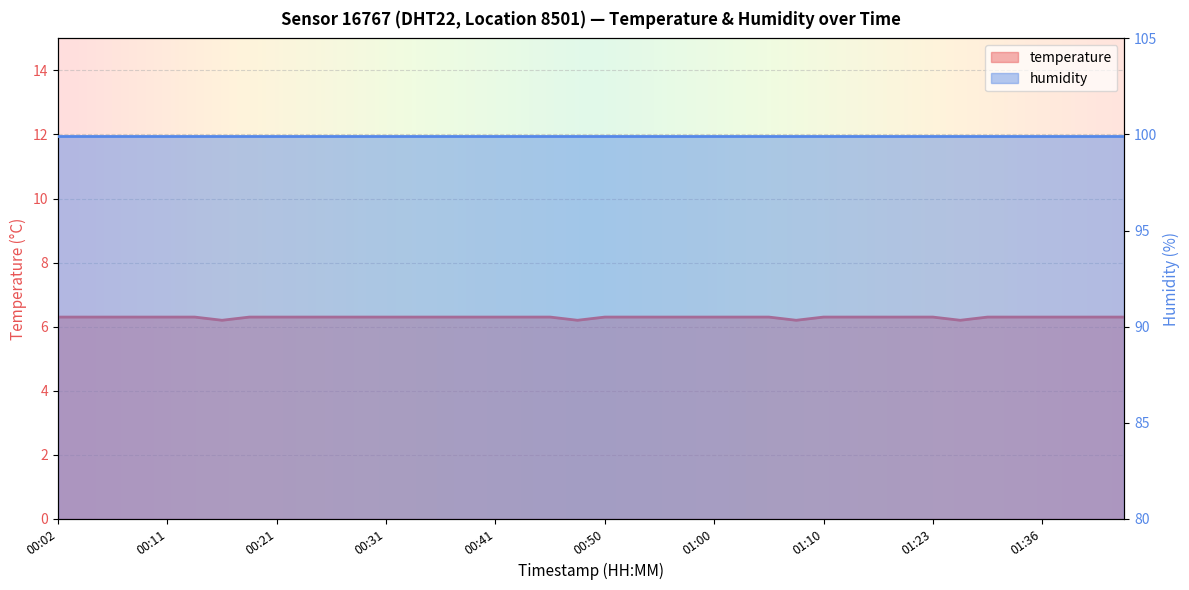

What is the label of the 37th point from the left?

01:36